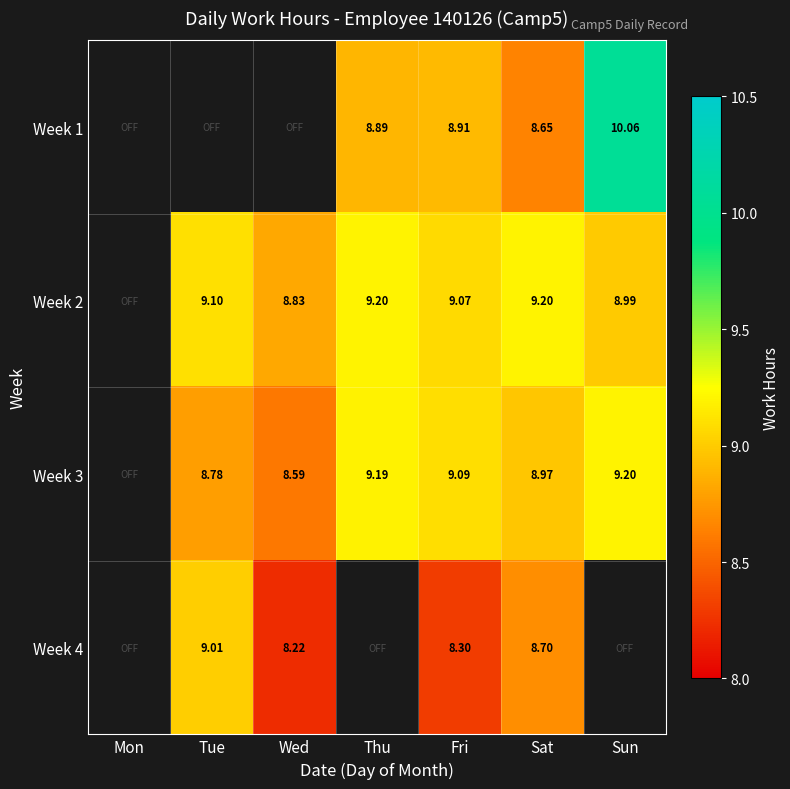

What is the smallest value displayed?

8.2